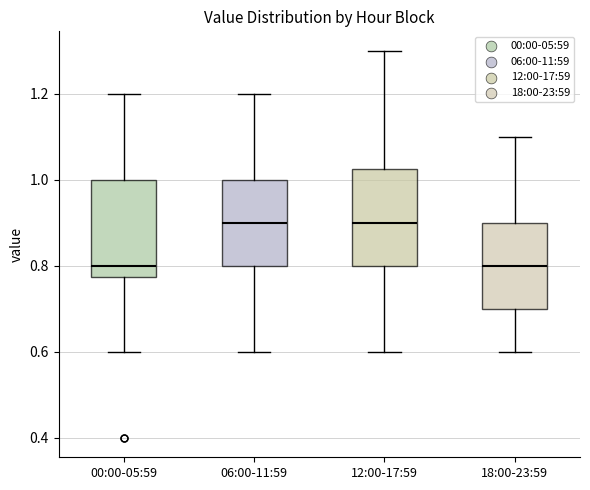

Where is the lower edge of the box for 00:00-05:59 on the y-axis? The values are not printed on the chart, so give them approximately, as read against the axis.

0.78